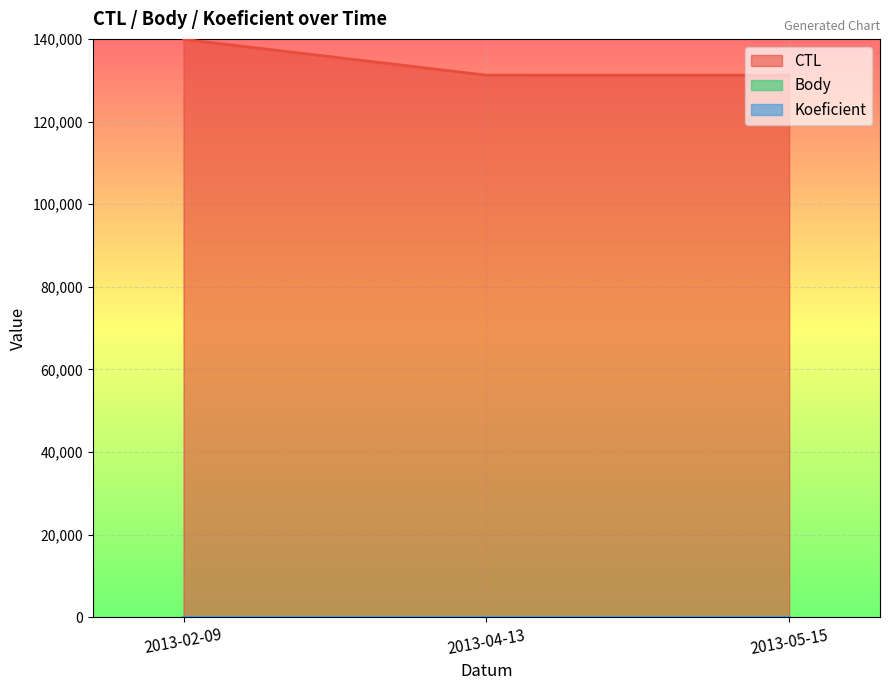

At how many categories does at least one series exceed 134791?

1